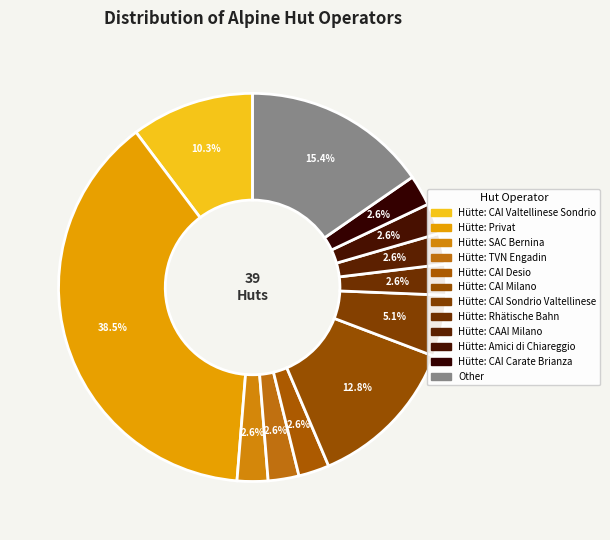

What is the change in value from Hütte: TVN Engadin to Other?

+5